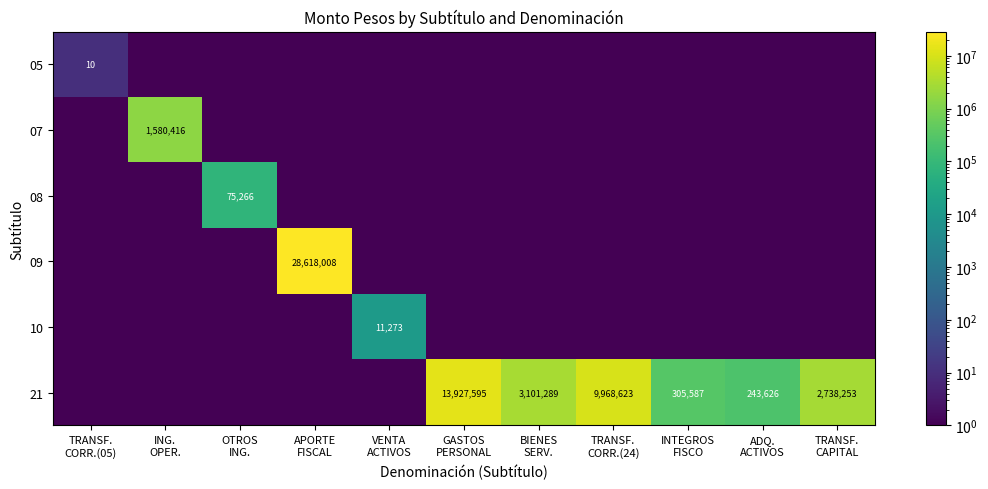

What value does the 21 series have at BIENES SERV.?

3101289.0